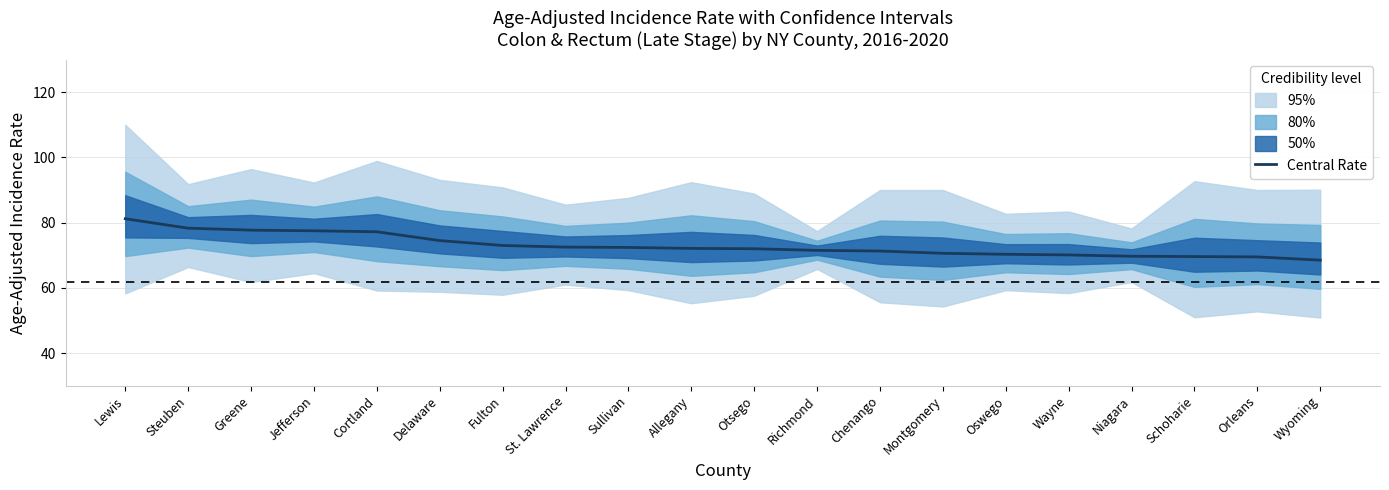

What position from the right is Greene?

18